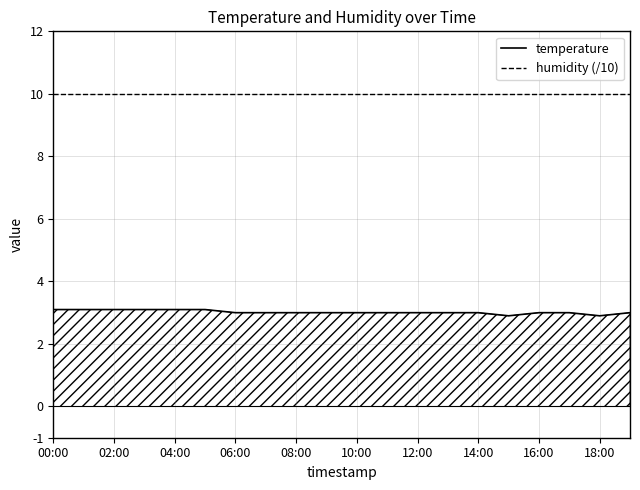

Which series has the largest total across all categories?

humidity (/10)